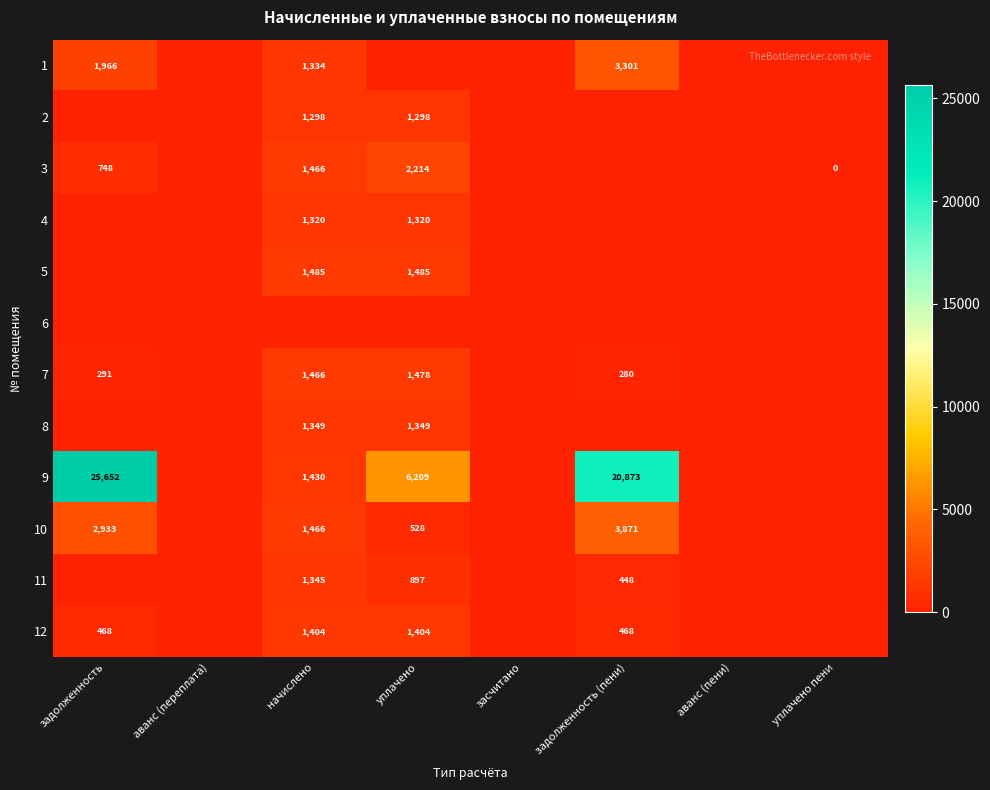

True or false: 3 has a value of 748 at задолженность.

True